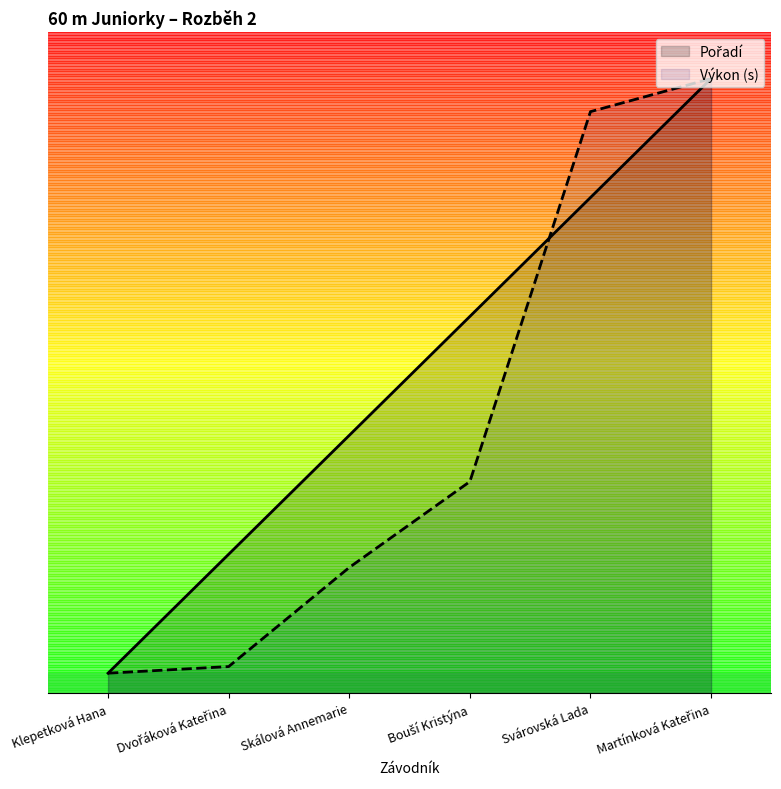

Reading left to right, what are all the values shown in this chart?

Pořadí: 0.3	2.1	3.9	5.7	7.5	9.3
Výkon (s): 0.3	0.4	1.9	3.2	8.8	9.3